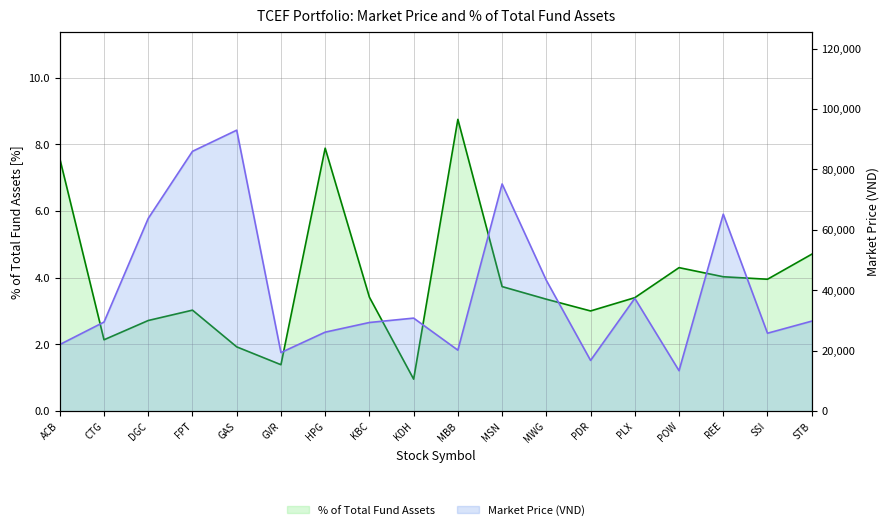

What is the difference between the Market Price (VND) values at FPT and POW?

72600.0